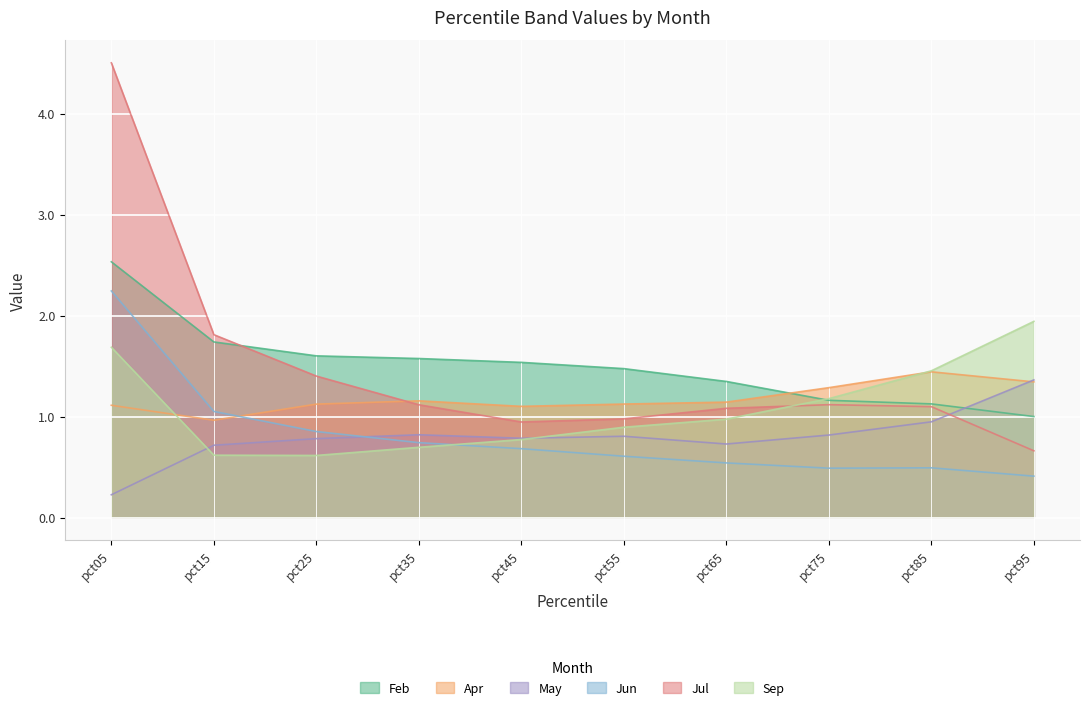

The Feb series shows 1.2 at pct15. True or false?

False